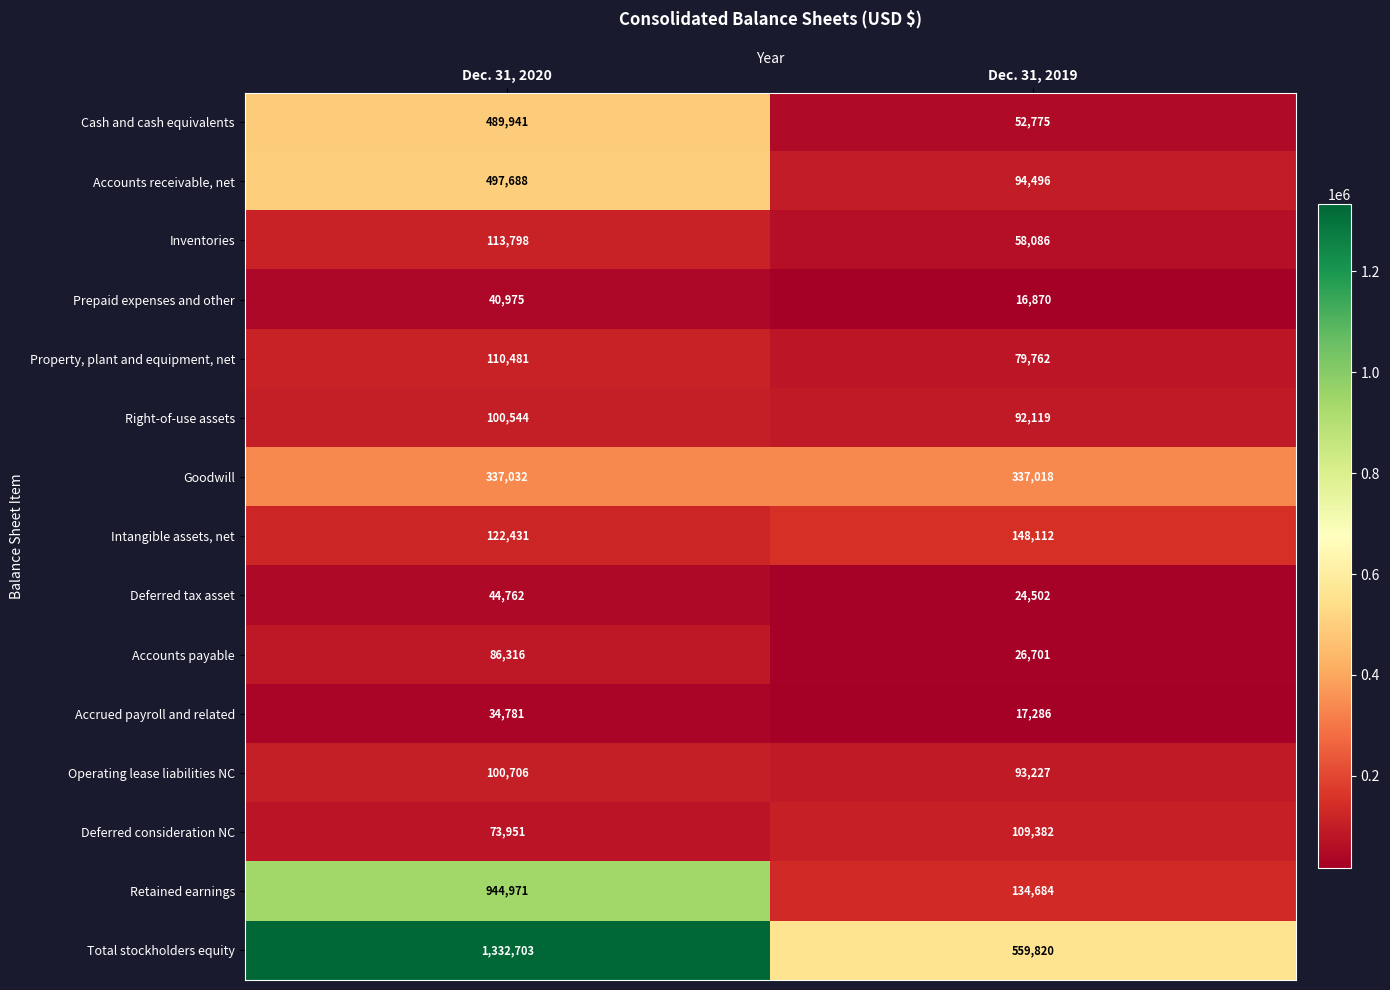

At how many categories does at least one series exceed 488250?

2